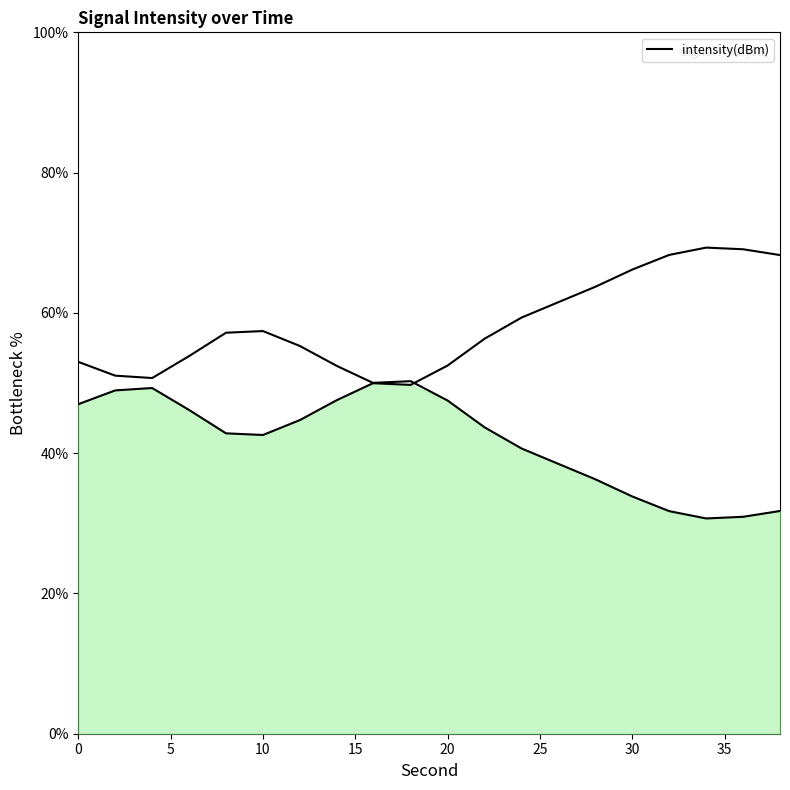

True or false: the data shows 81.7 at 9.

False